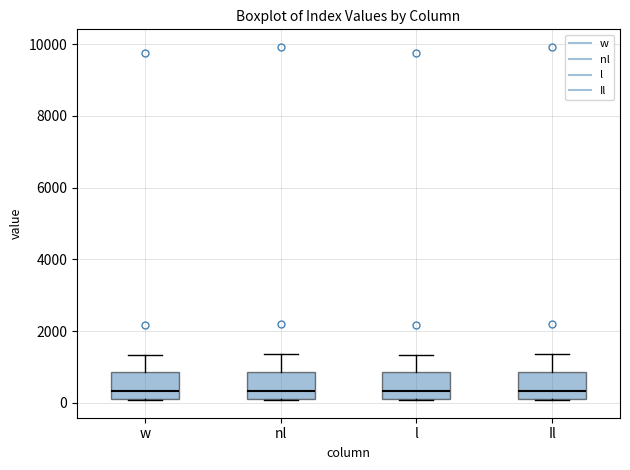

Reading left to right, read every box against the y-axis: the position of its median line, the range the box covers, and the ends of its whiskers. The values are not printed on the chart, so give them approximately, as read against the axis.

w: median 400, box 200 to 800, whiskers 0 to 1400
nl: median 400, box 200 to 800, whiskers 0 to 1400
l: median 400, box 200 to 800, whiskers 0 to 1400
Il: median 400, box 200 to 800, whiskers 0 to 1400